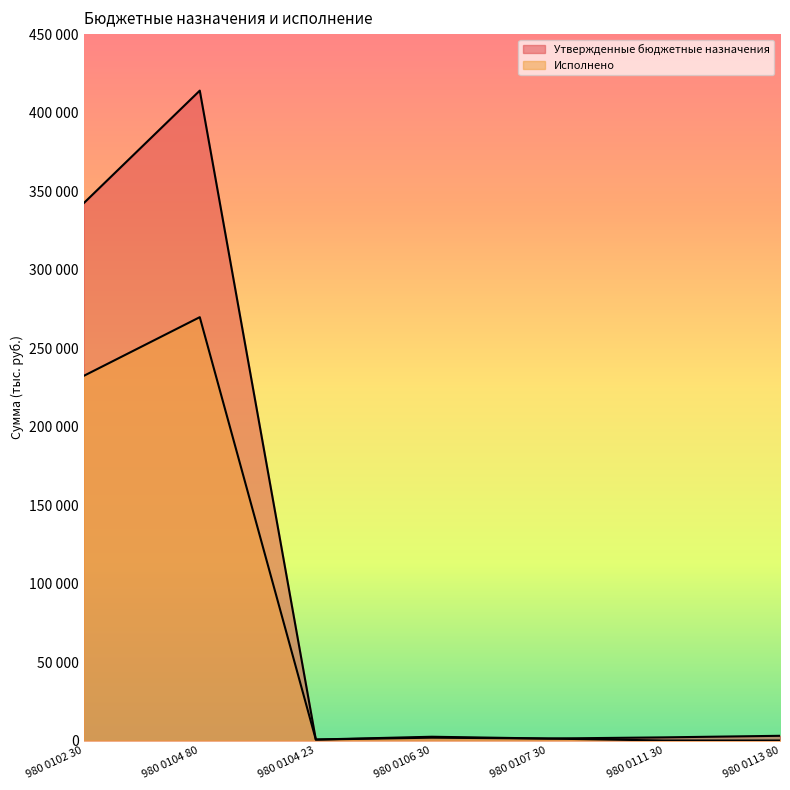

At which label is Утвержденные бюджетные назначения closest to 207303?

980 0102 30